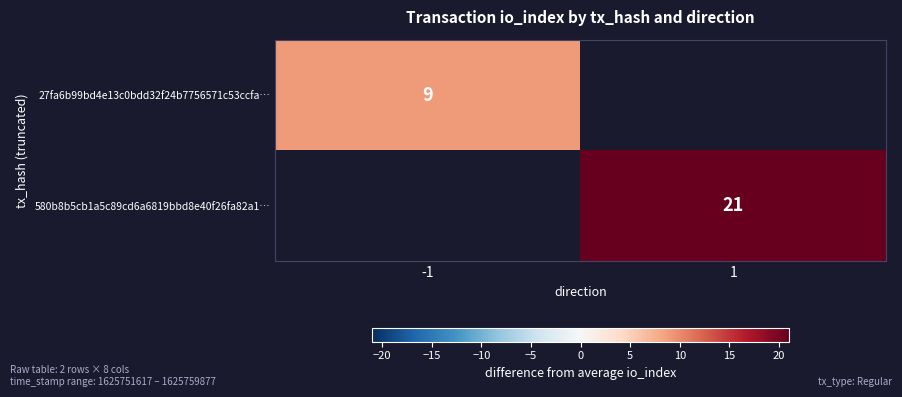

The 27fa6b99bd4e13c0bdd32f24b7756571c53ccfa… series shows 9 at -1. True or false?

True